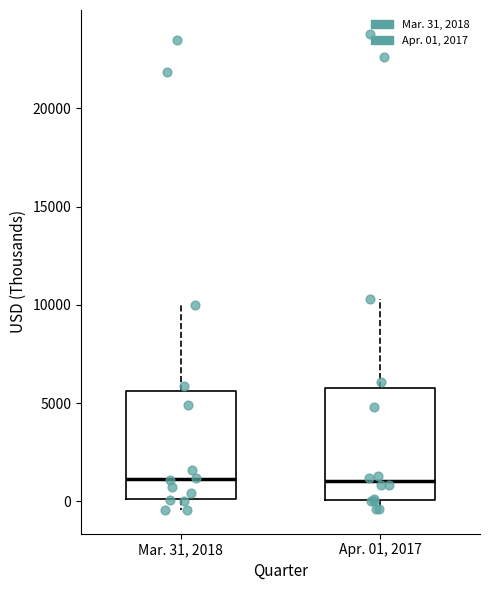

Where is the lower edge of the box for Mar. 31, 2018 on the y-axis? The values are not printed on the chart, so give them approximately, as read against the axis.

0